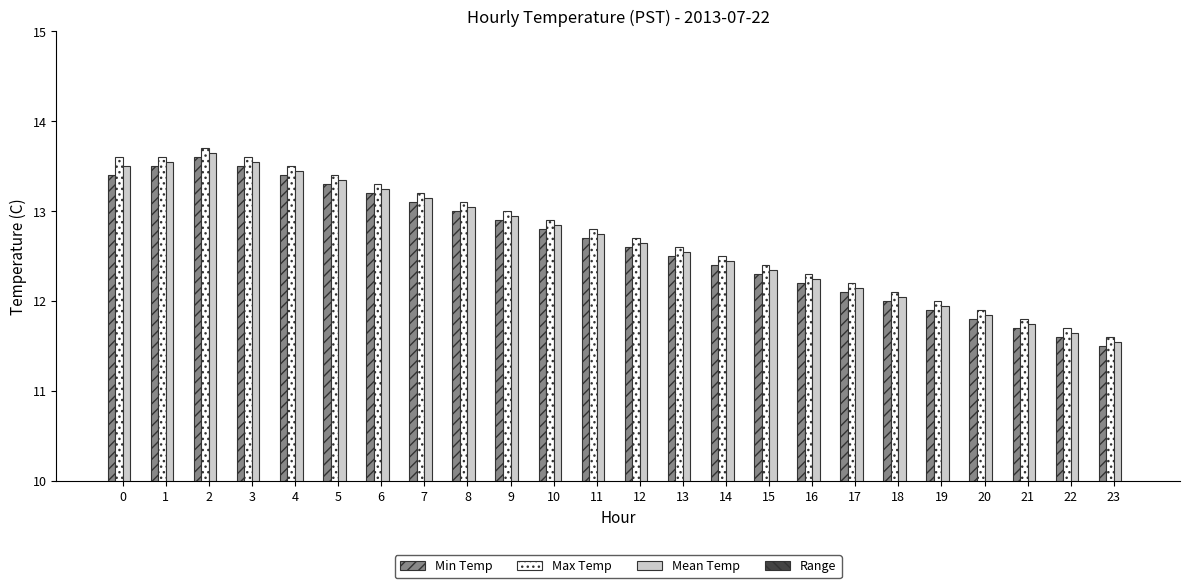

What is the spread (max minus min) of values at 10?

12.8